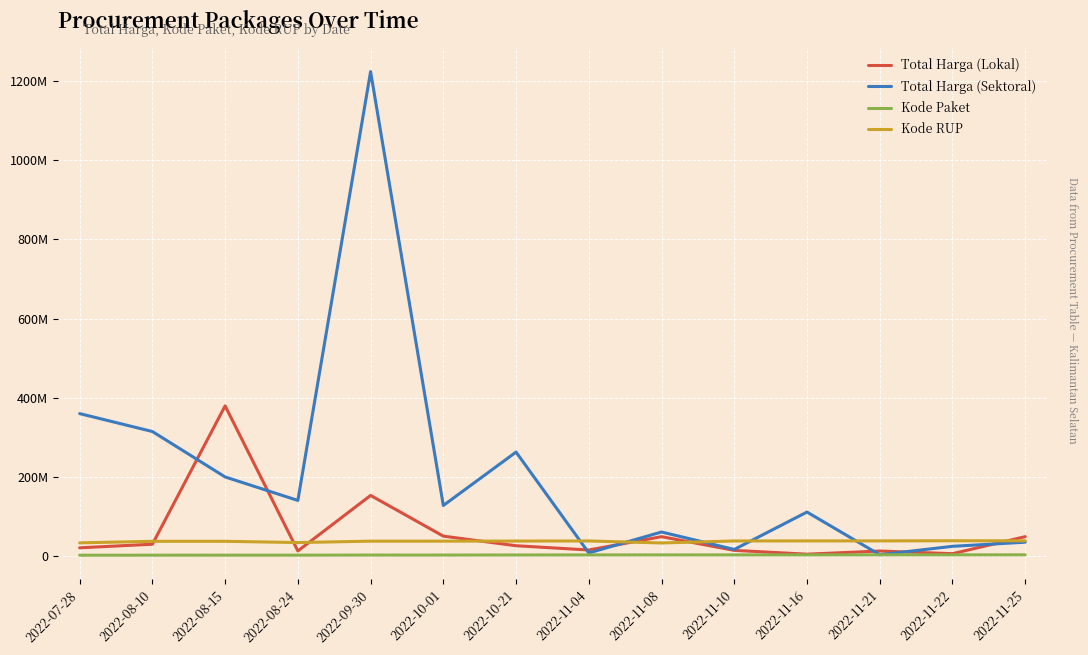

What are all the series names shown in the legend?

Total Harga (Lokal), Total Harga (Sektoral), Kode Paket, Kode RUP